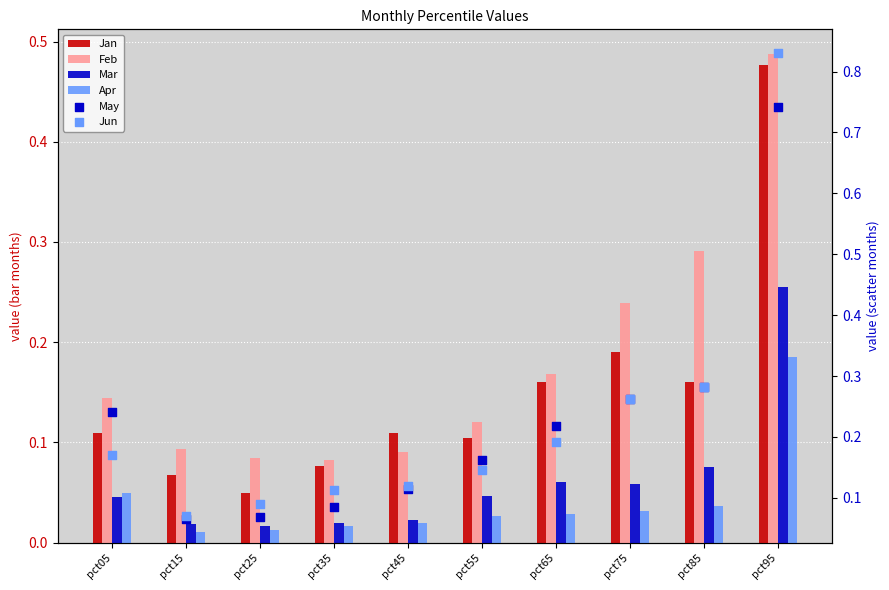

At which category is the sum across all series the highest?

pct95